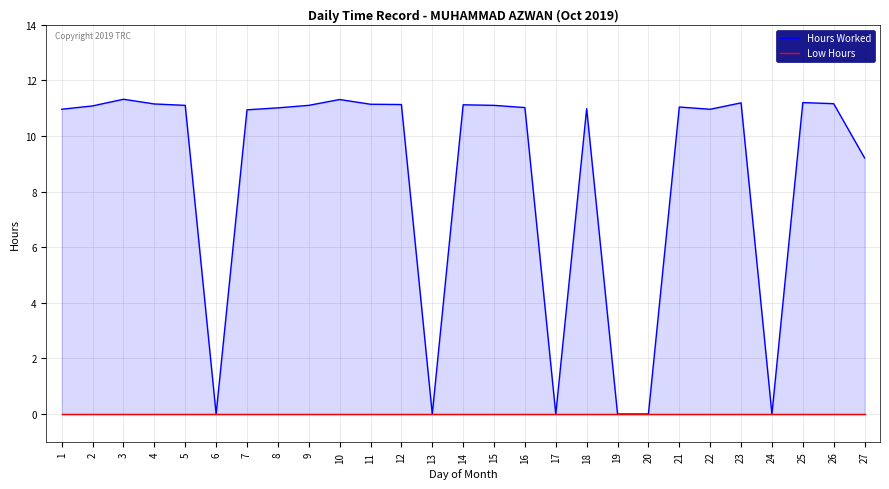

What is the sum of all Hours Worked values?

231.2